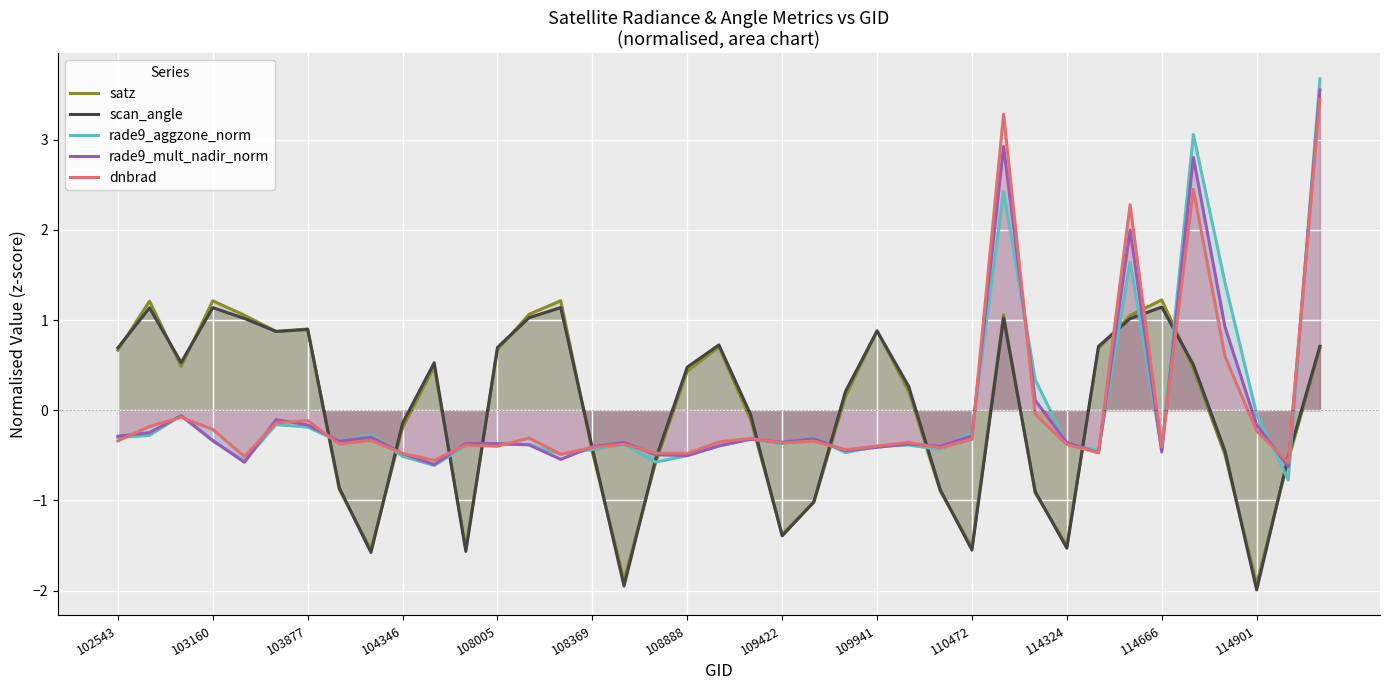

How many values in rade9_mult_nadir_norm are above zero?

6